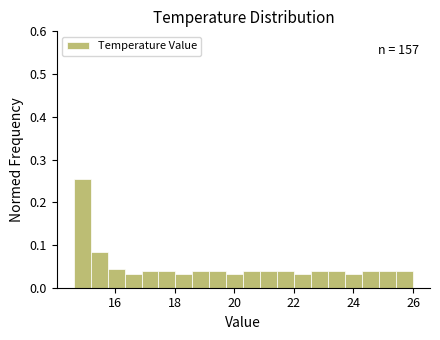

Around what value on the x-axis is the tallest bar? Give the approximate position of its centre, as read against the axis.

14.8